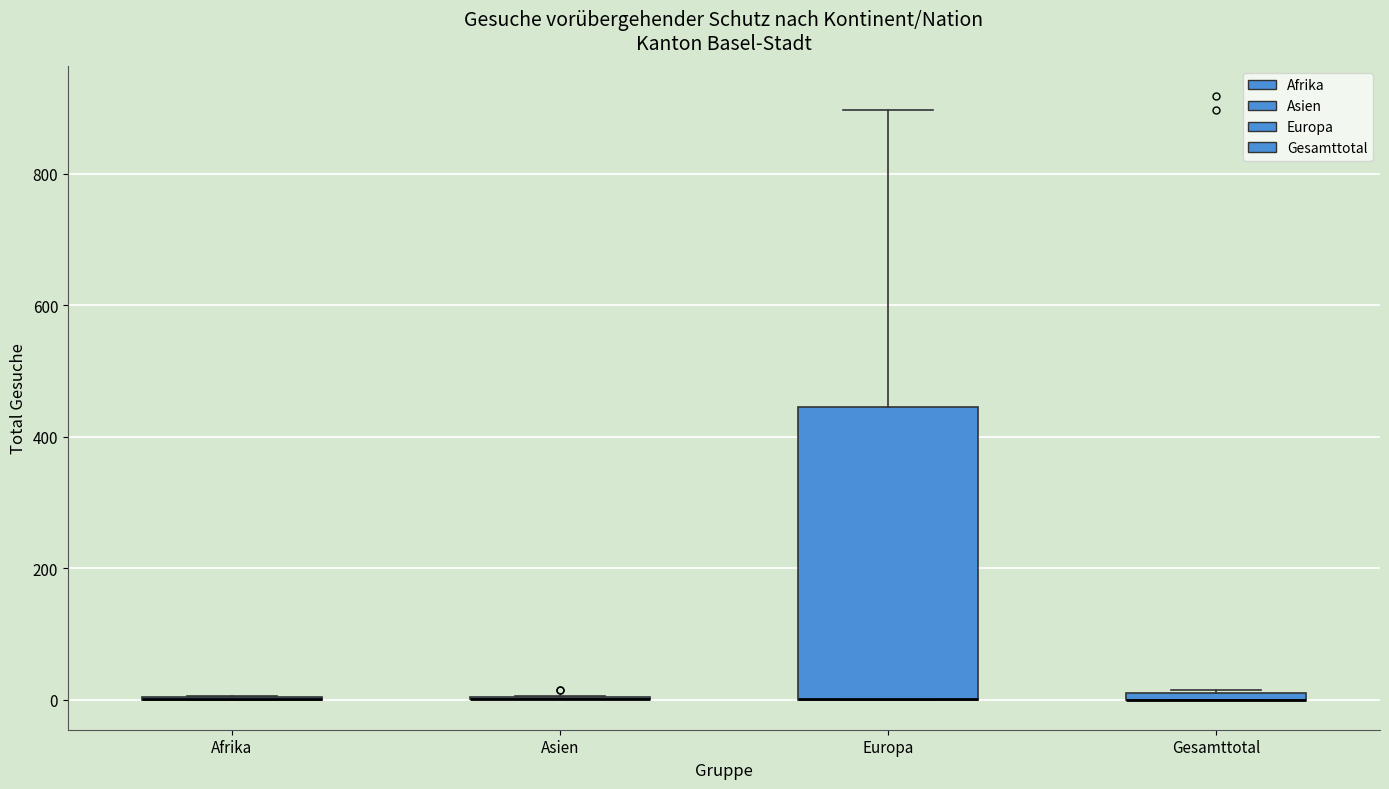

Comparing the boxes themselves (not the whiskers), which one is the tallest?

Europa